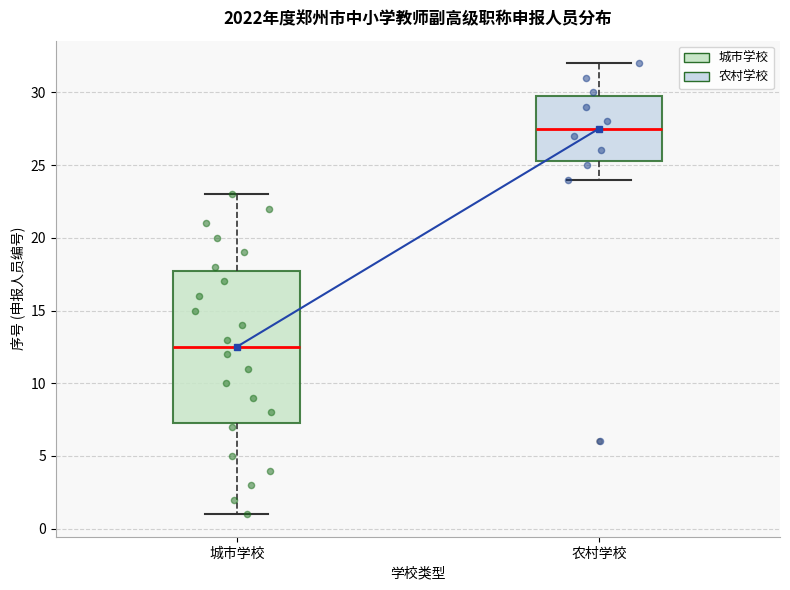

Reading left to right, read every box against the y-axis: the position of its median line, the range the box covers, and the ends of its whiskers. The values are not printed on the chart, so give them approximately, as read against the axis.

城市学校: median 12.5, box 7.5 to 18.0, whiskers 1.0 to 23.0
农村学校: median 27.5, box 25.5 to 30.0, whiskers 24.0 to 32.0